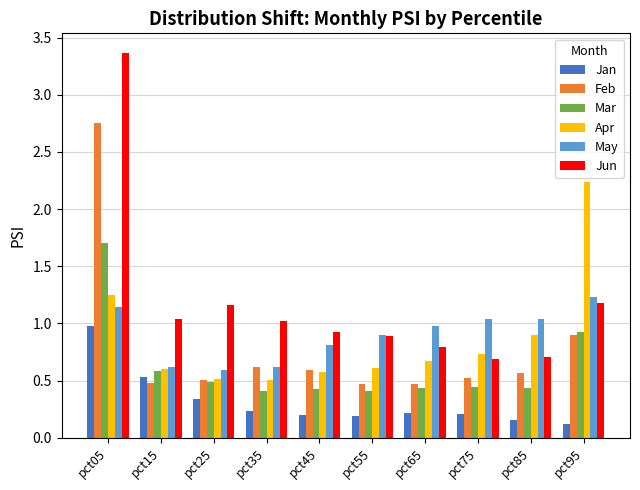

What are all the series names shown in the legend?

Jan, Feb, Mar, Apr, May, Jun